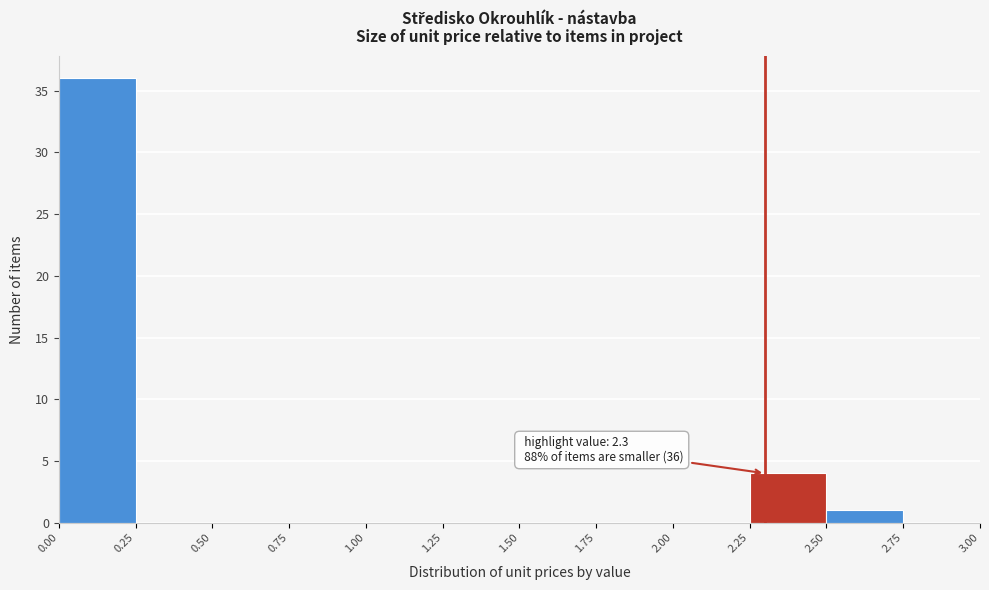

Over which range of the x-axis is the bar tallest?

0.00 to 0.25